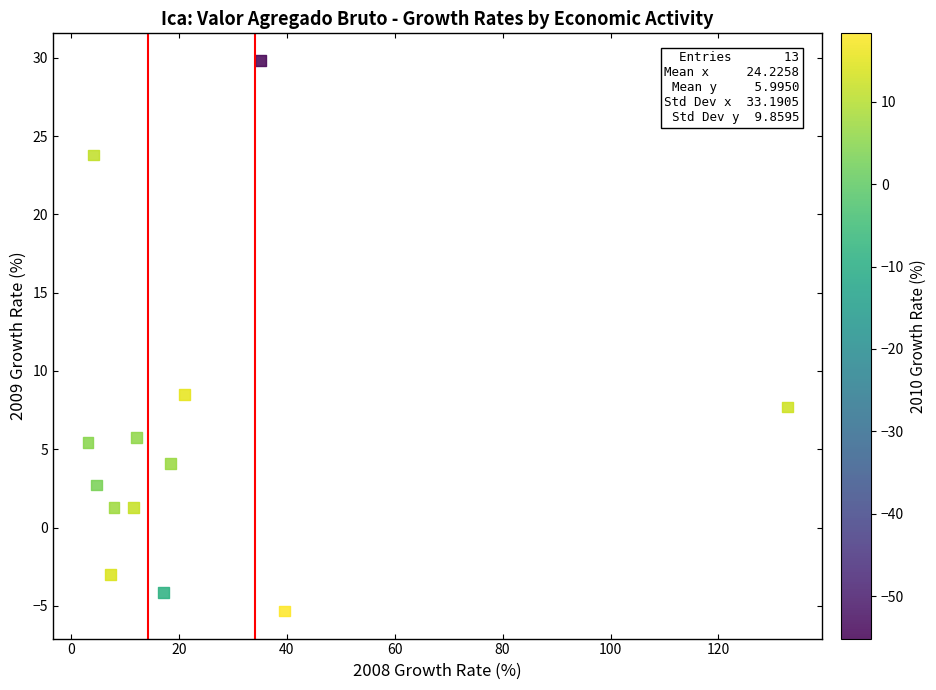

What is the range of Y values (max minus min)?

35.1